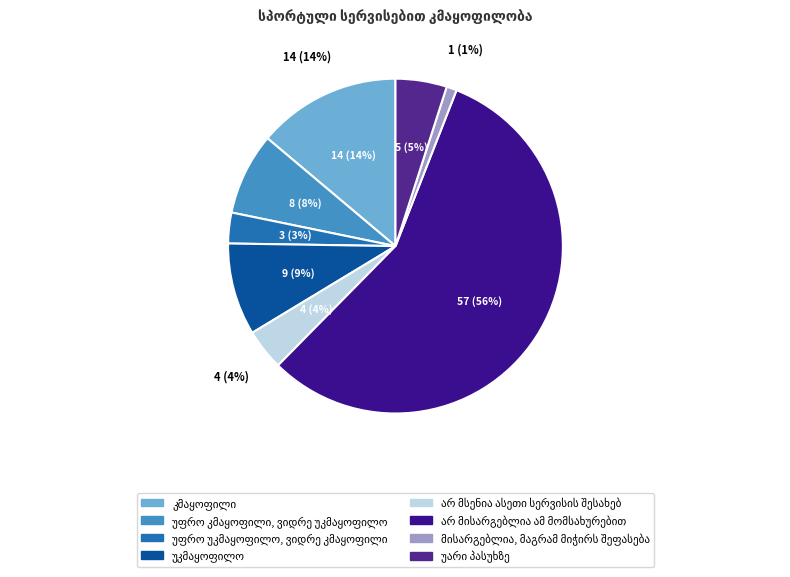

Count the number of slices in the pie.

8